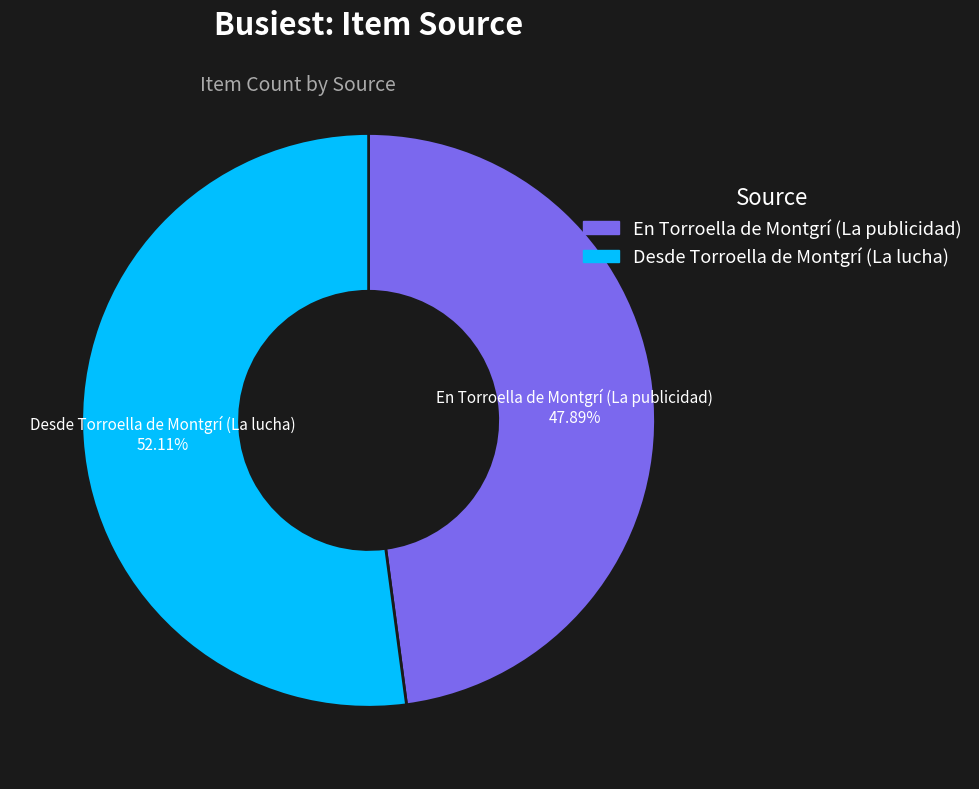

Rank the categories by value from highest to lowest.

Desde Torroella de Montgrí (La lucha), En Torroella de Montgrí (La publicidad)